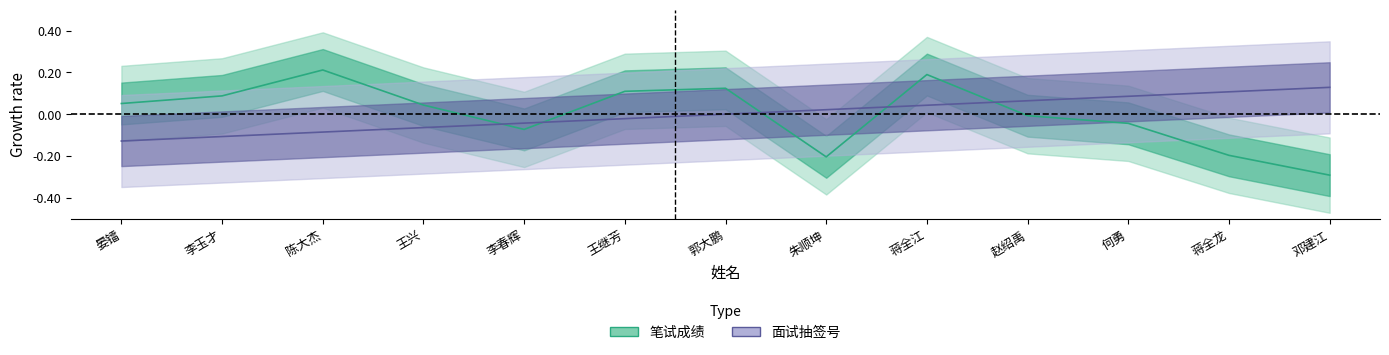

Which series has the largest range (max minus min)?

笔试成绩